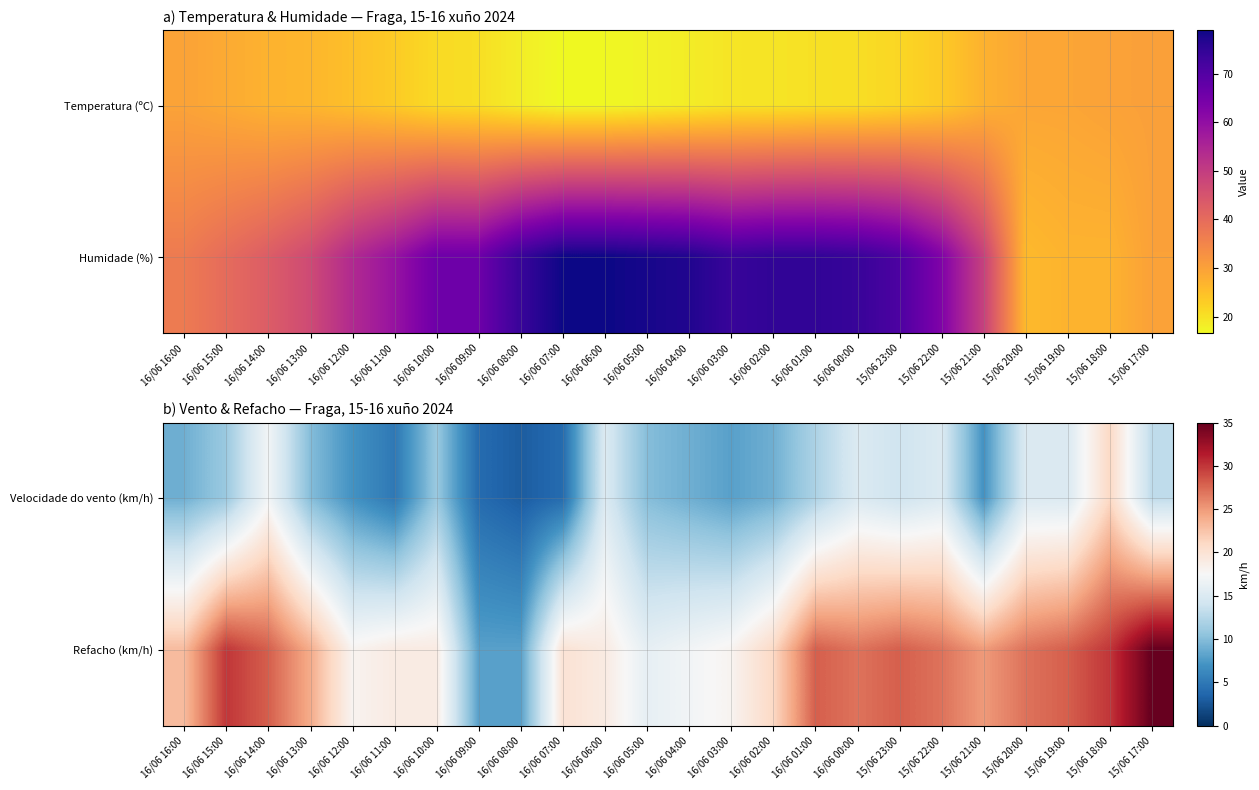

What is the spread (max minus min) of values at 16/06 06:00?

4